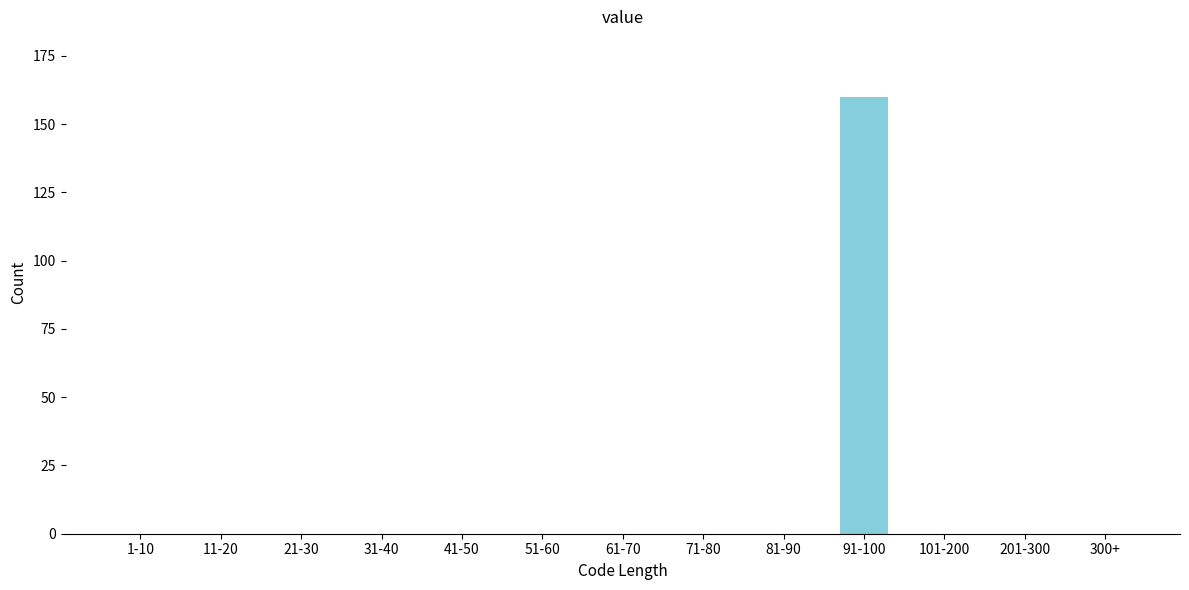

Reading left to right, list all the values displayed in this chart.

1-10=0	11-20=0	21-30=0	31-40=0	41-50=0	51-60=0	61-70=0	71-80=0	81-90=0	91-100=160	101-200=0	201-300=0	300+=0